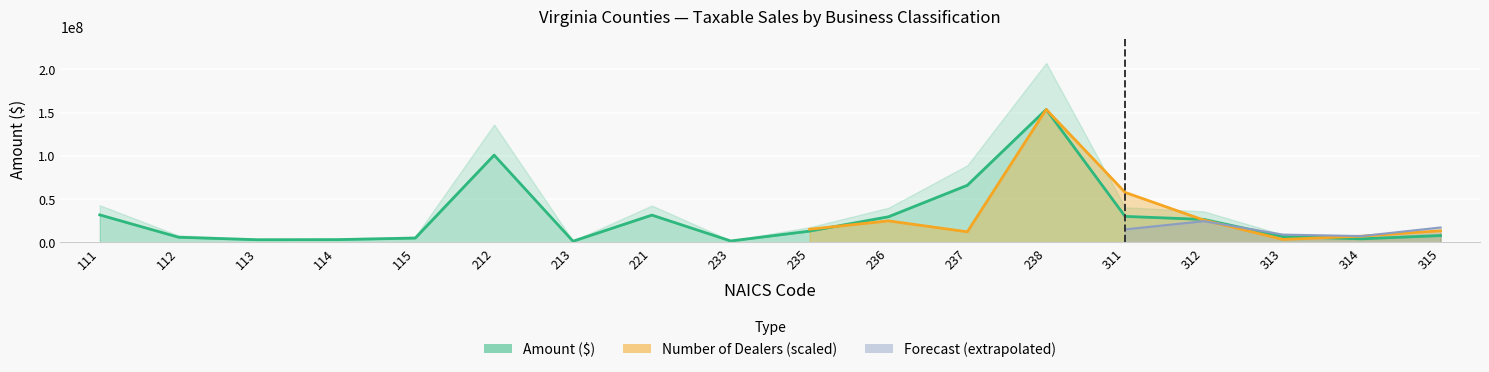

True or false: the data shows 3021266 at 113.

True